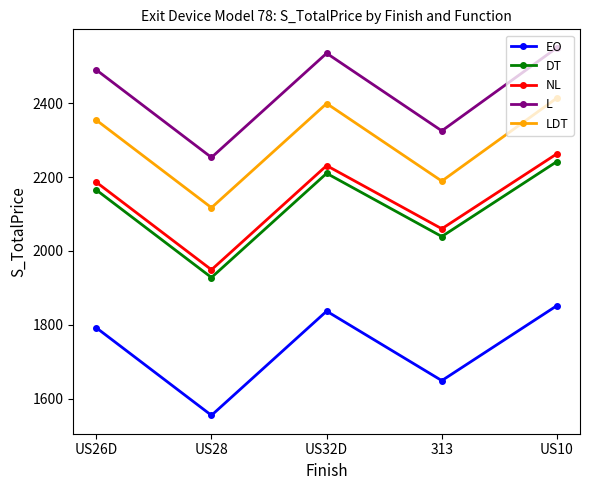

Is the value of DT at US32D greater than the value of NL at US10?

No